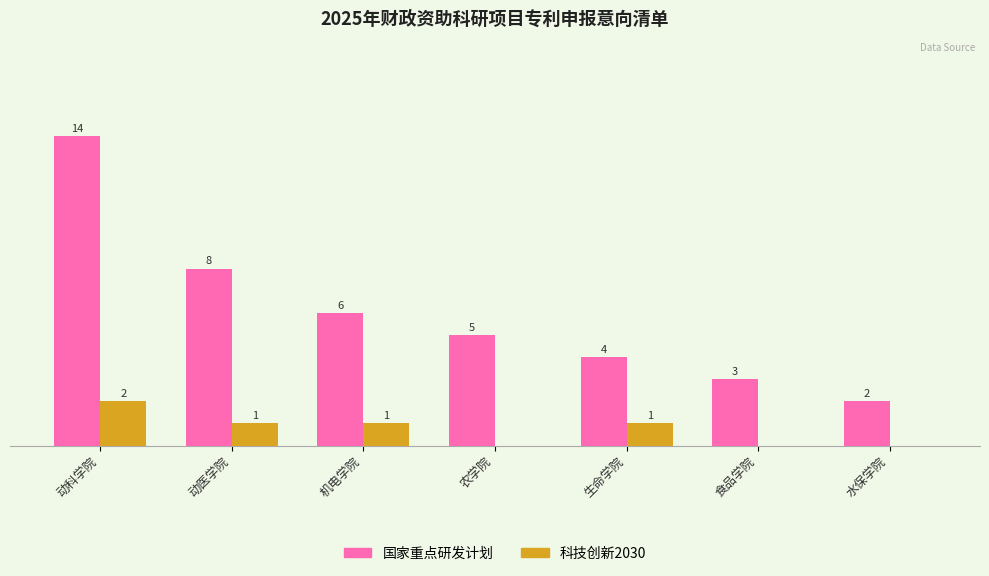

What are all the series names shown in the legend?

国家重点研发计划, 科技创新2030